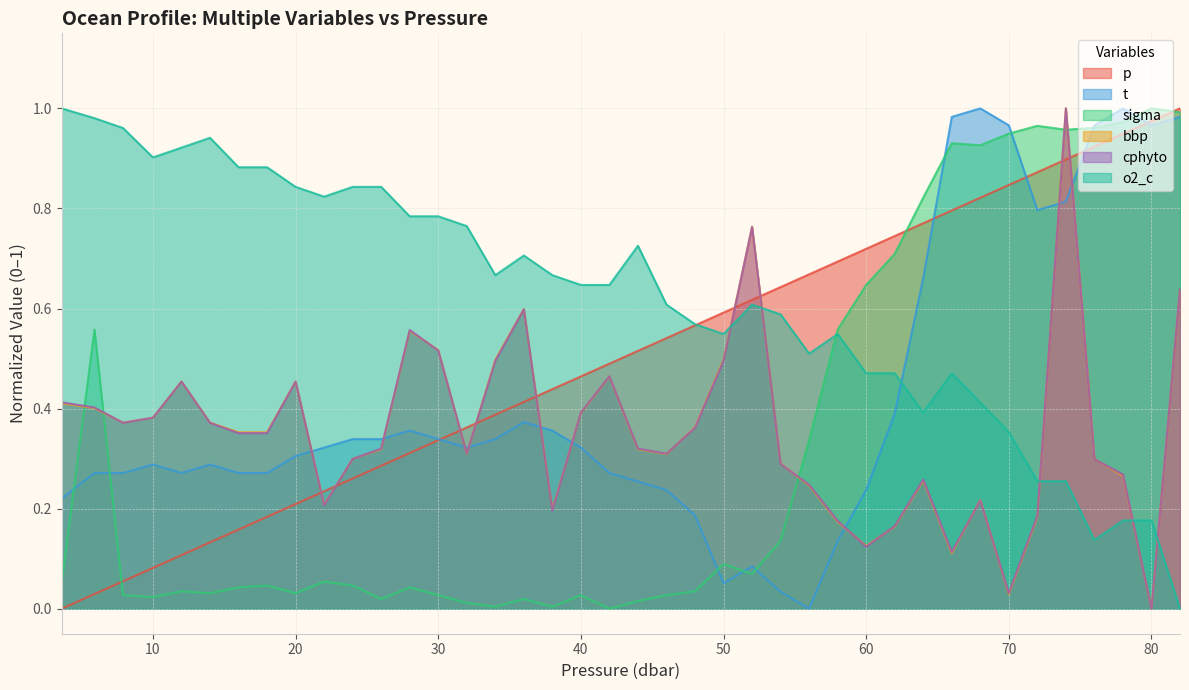

How many distinct data groups are displayed?

6